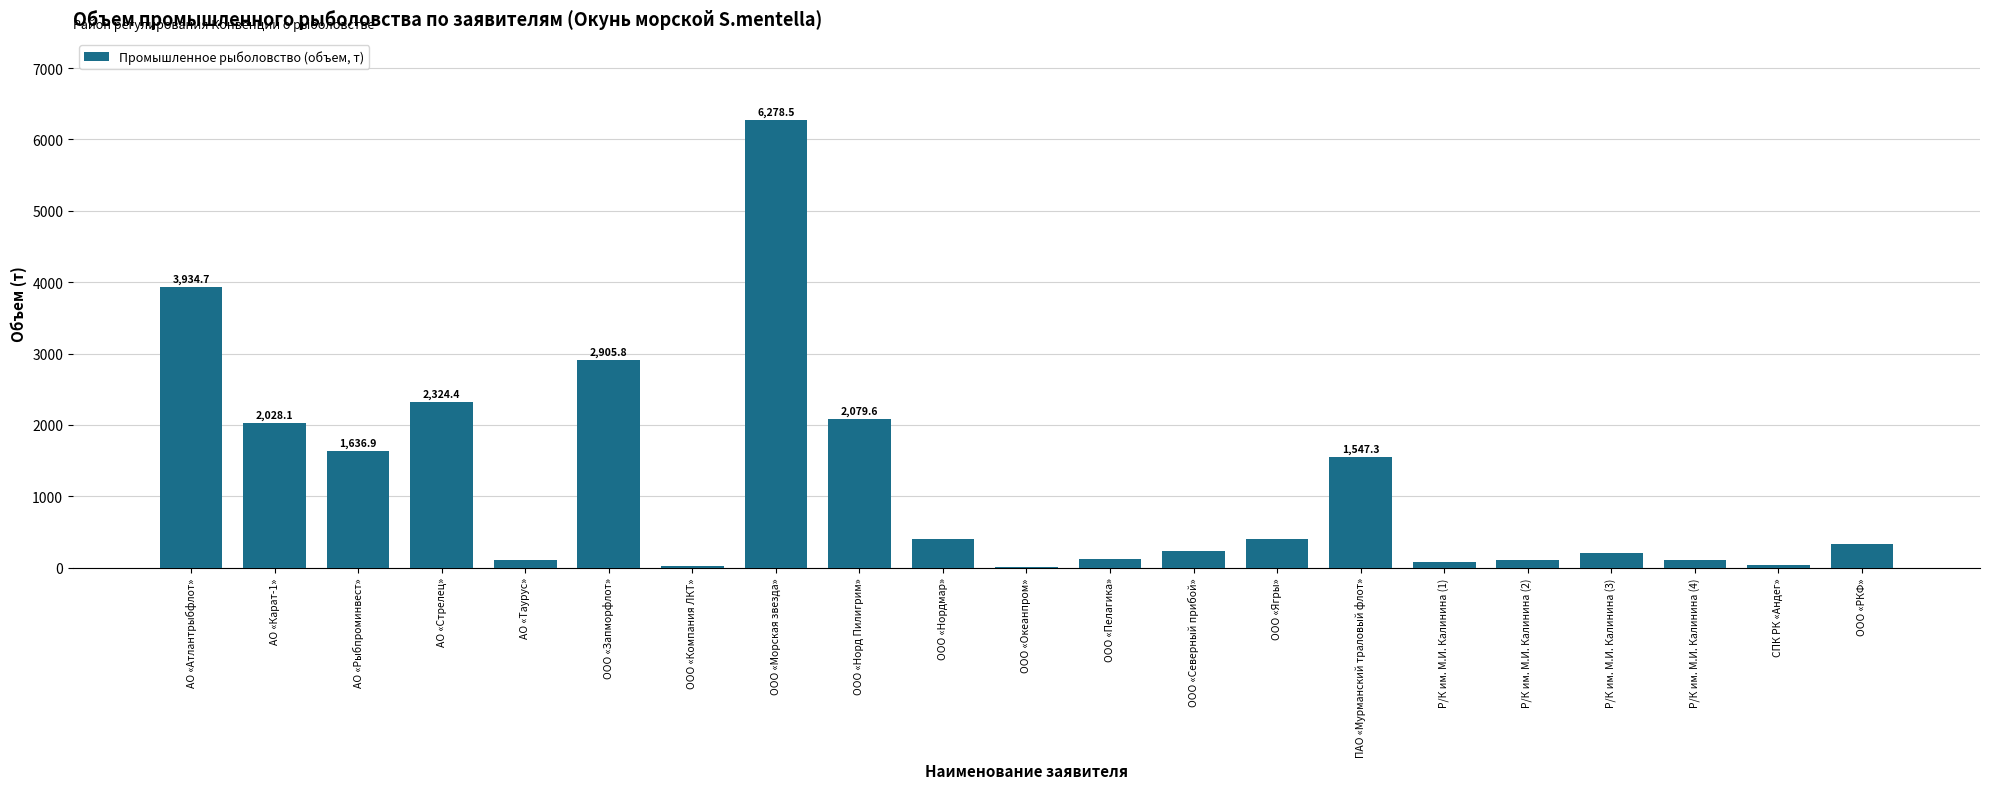

Is it true that the value at ООО «Норд Пилигрим» is 2079.6?

True